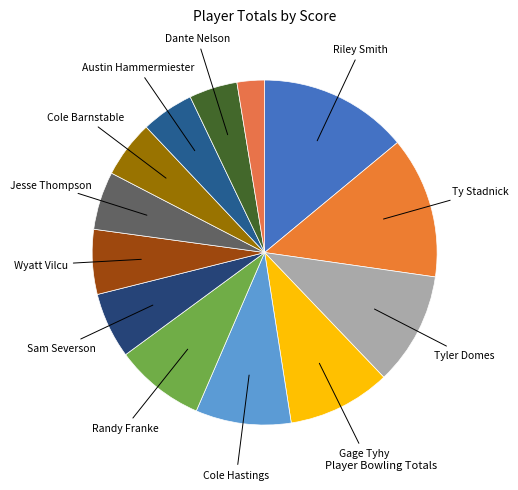

How many segments does this pie chart have?

13